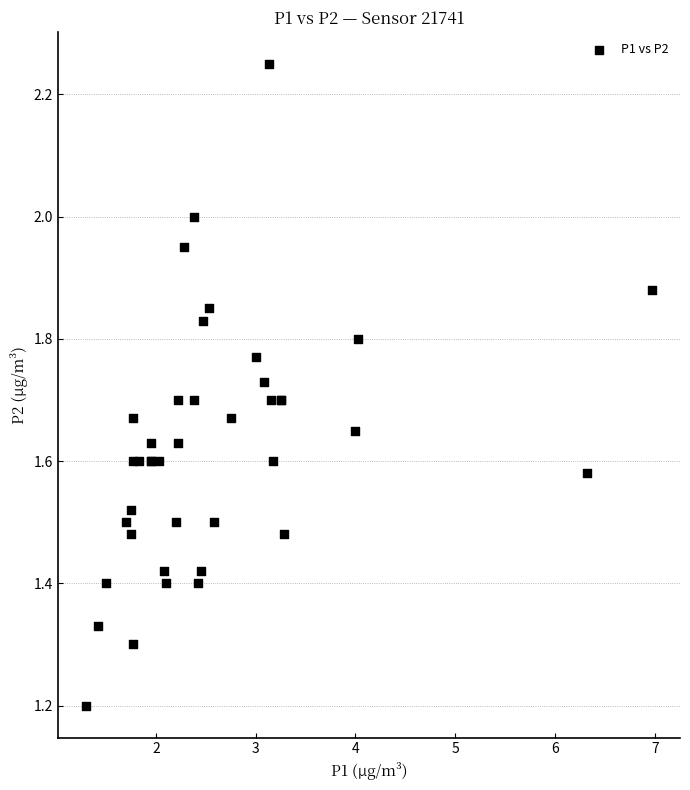

What Y value in the scatter plot is closest to 1?

1.2